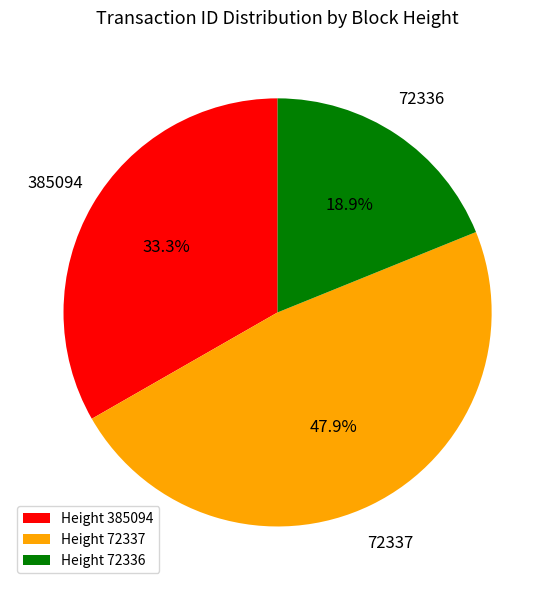

Rank the categories by value from lowest to highest.

Height 72336, Height 385094, Height 72337